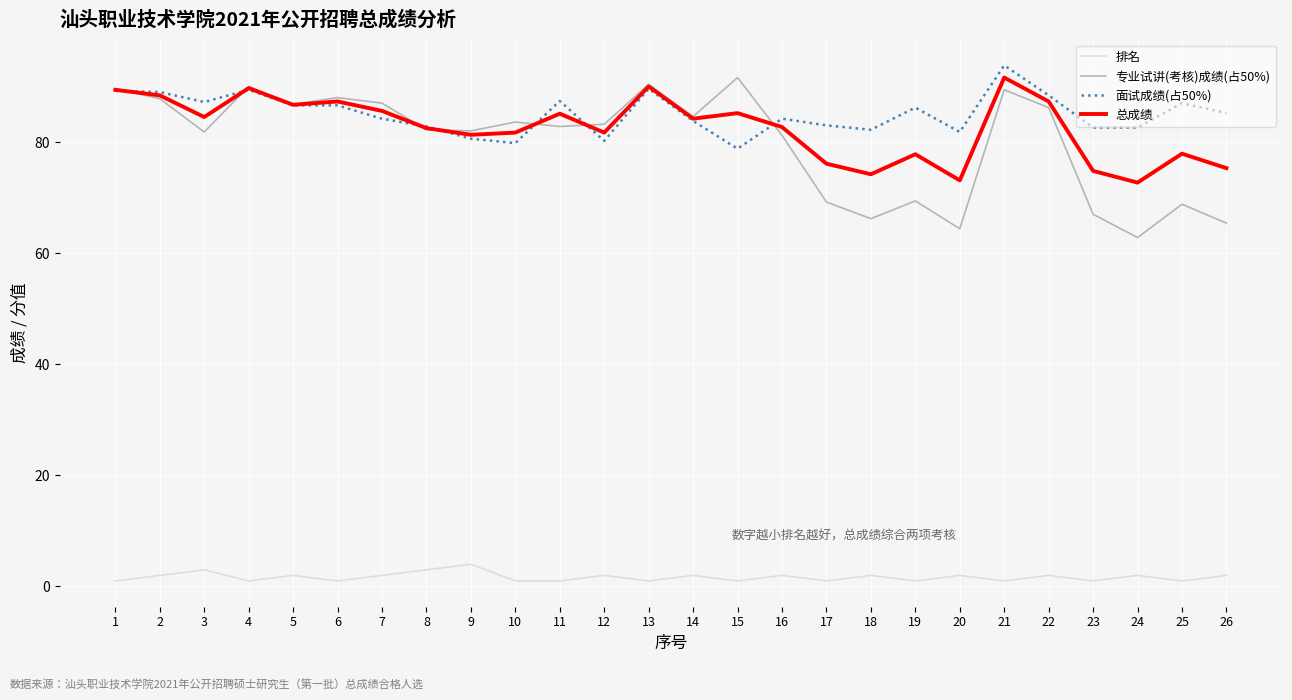

True or false: 专业试讲(考核)成绩(占50%) and 排名 cross at least once.

False